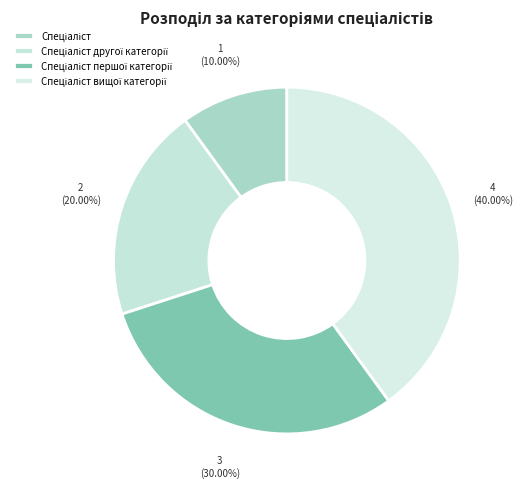

What percentage is the Спеціаліст вищої категорії slice, to the nearest percent?

40%